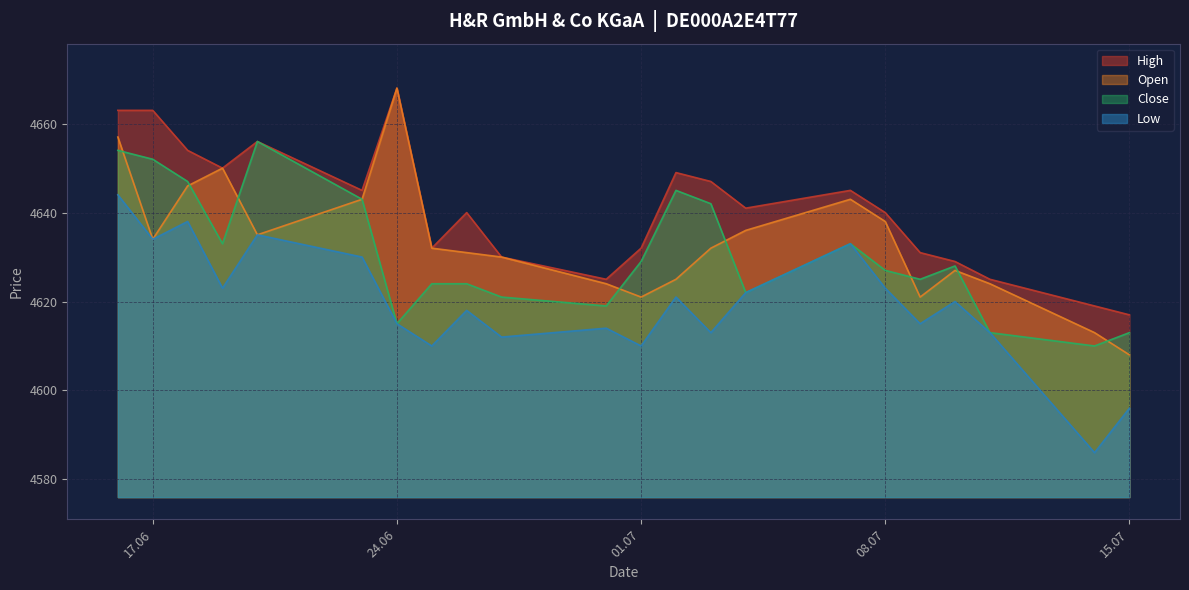

What is the minimum value for Low?

4586